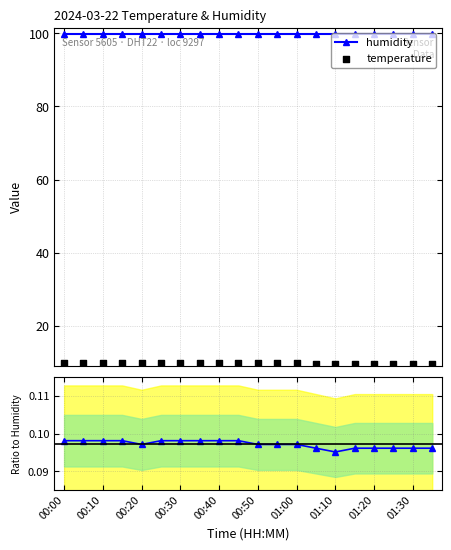

Which series reaches the maximum Y coordinate?

humidity